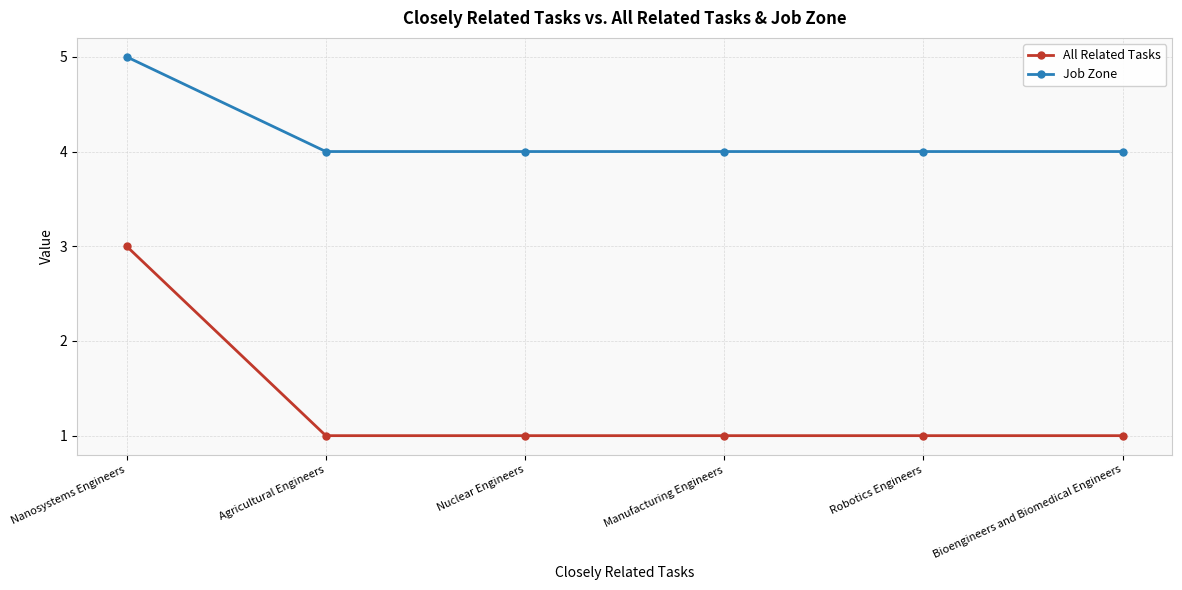

The All Related Tasks series shows 1 at Robotics Engineers. True or false?

True